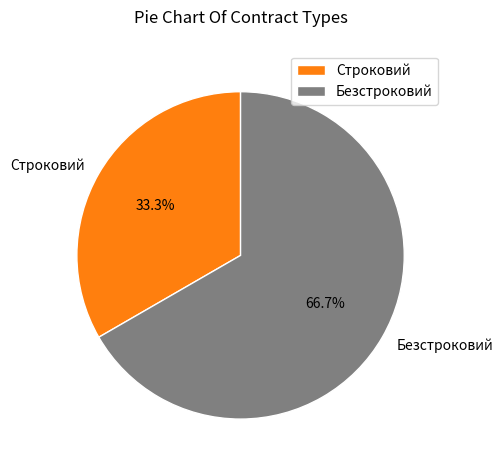

Does Строковий represent more than half of the total?

No